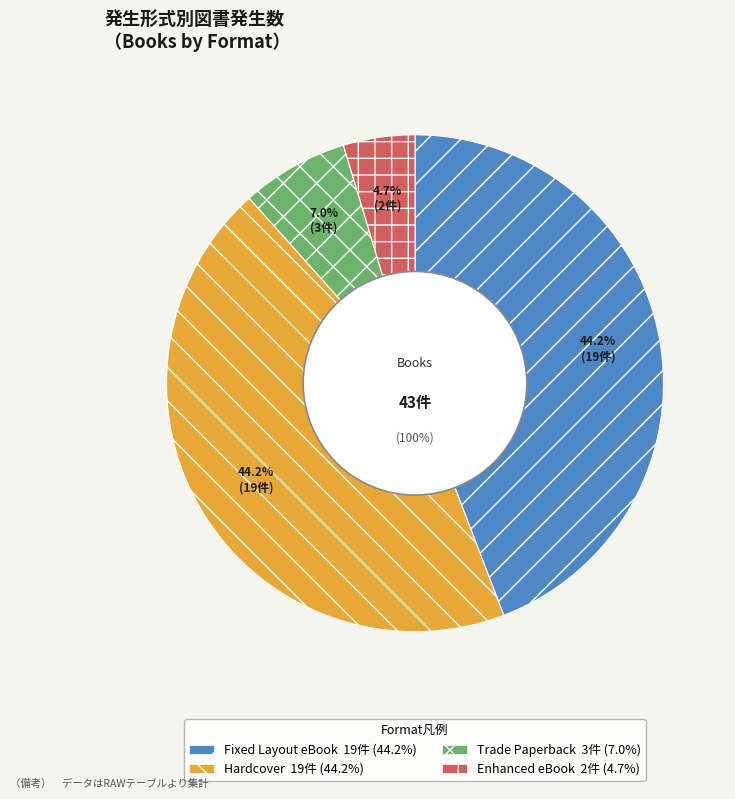

To the nearest percent, what is the combined percentage of Hardcover and Enhanced eBook?

49%